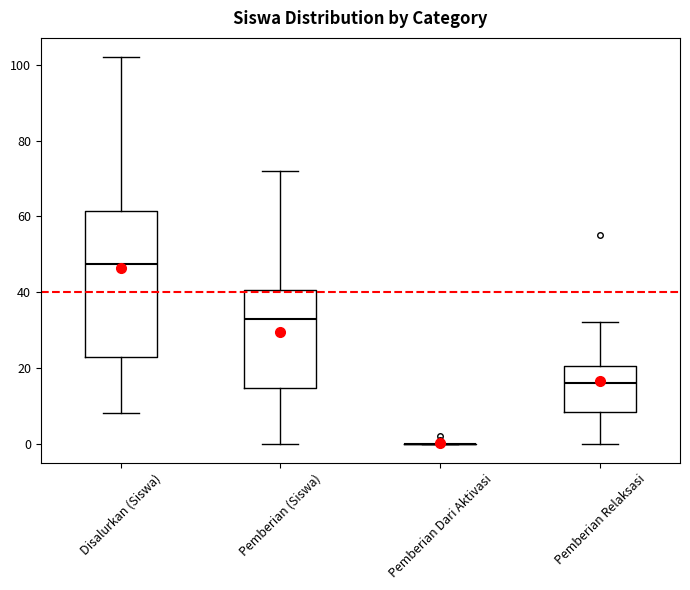

Reading left to right, transcribe this box plot: for each box, give where its median line is, the range the box spans, and where its two whiskers end, as read against the y-axis. The values are not printed on the chart, so give them approximately, as read against the axis.

Disalurkan (Siswa): median 48, box 22 to 62, whiskers 8 to 102
Pemberian (Siswa): median 34, box 14 to 40, whiskers 0 to 72
Pemberian Dari Aktivasi: box collapsed to a line at 0, whiskers 0 to 0
Pemberian Relaksasi: median 16, box 8 to 20, whiskers 0 to 32